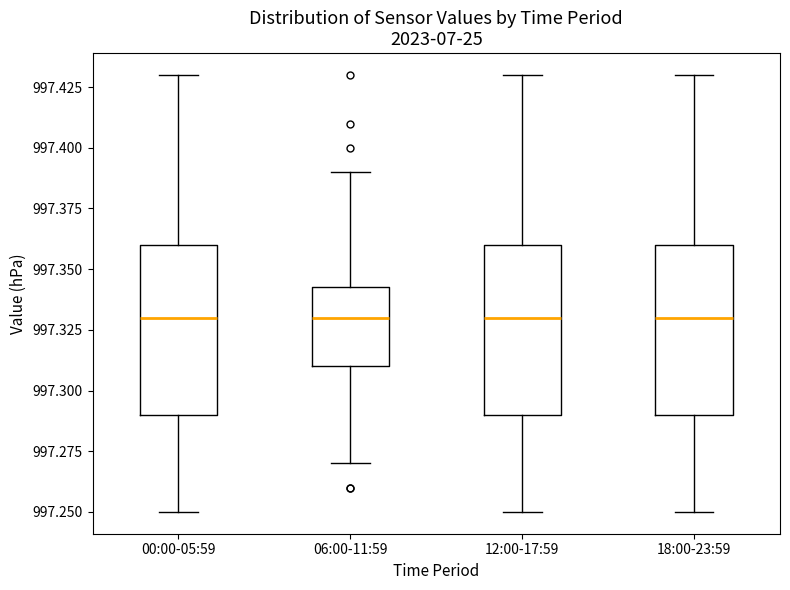

Where does the upper whisker of the box for 18:00-23:59 end on the y-axis? The values are not printed on the chart, so give them approximately, as read against the axis.

997.430